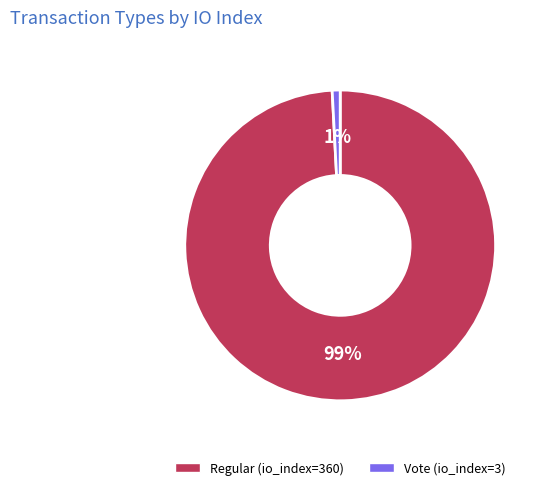

Is the sum of Regular (io_index=360) and Vote (io_index=3) greater than half?

Yes